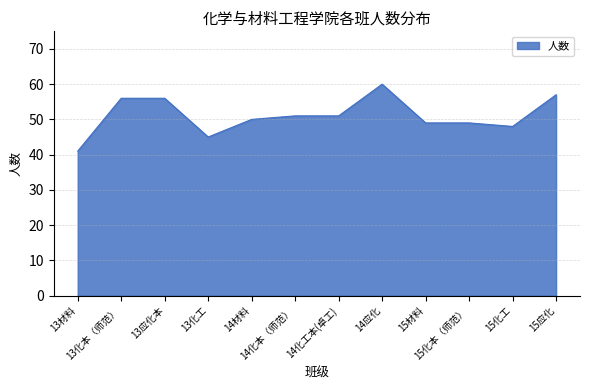

What is the average value?

51